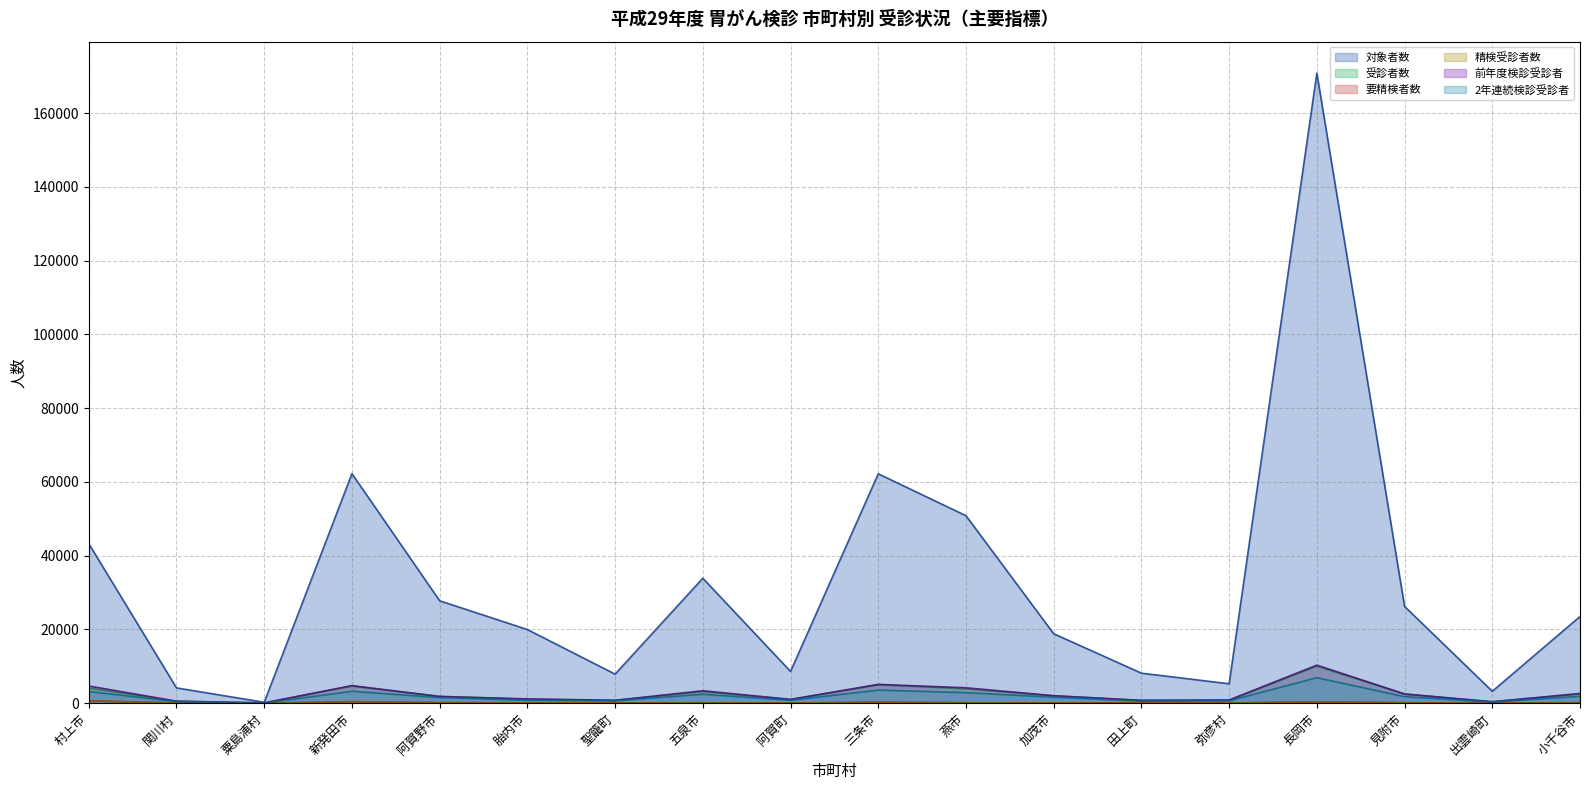

How many series are shown in this chart?

6